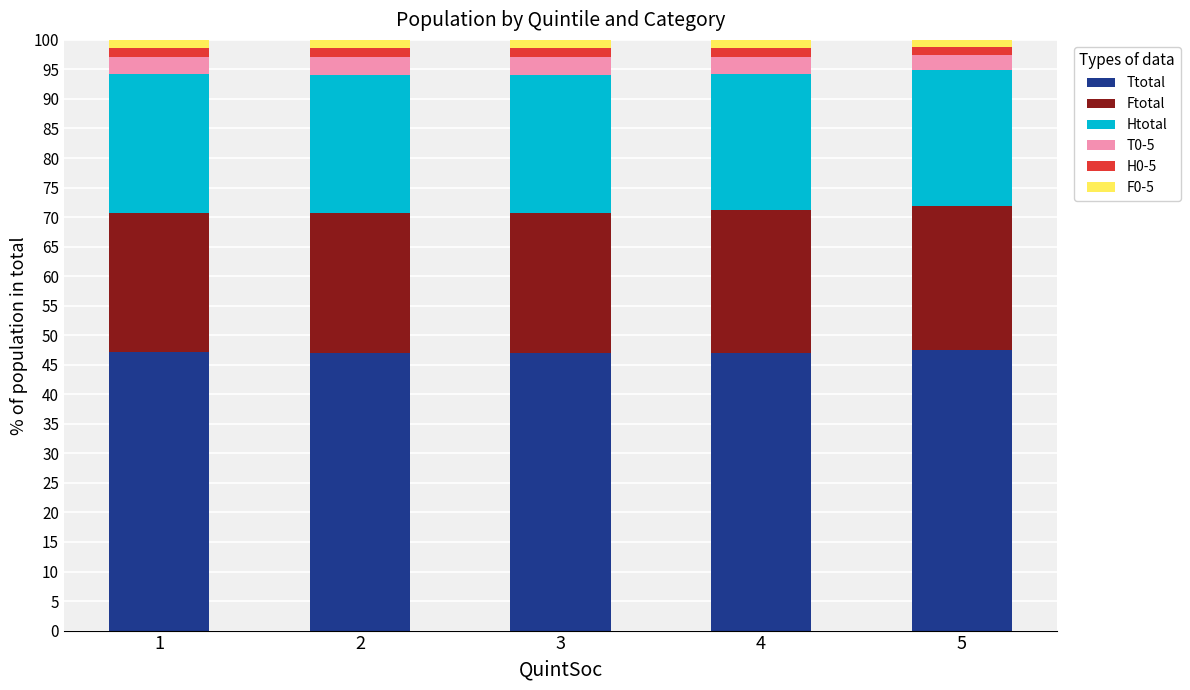

What is the maximum value for Ttotal?

47.4